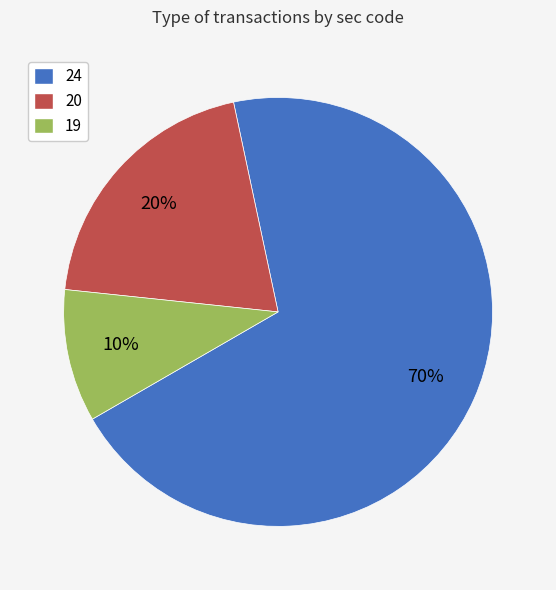

Is there a majority slice in this chart?

Yes